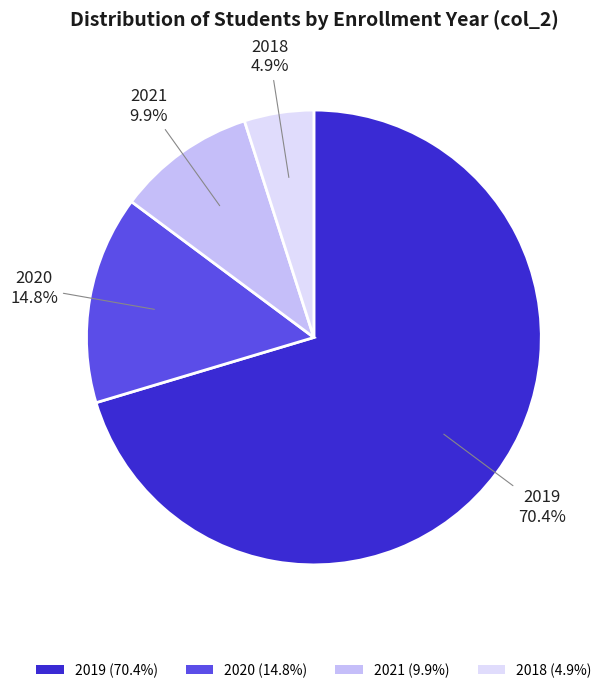

Rank the categories by value from highest to lowest.

2019 (70.4%), 2020 (14.8%), 2021 (9.9%), 2018 (4.9%)